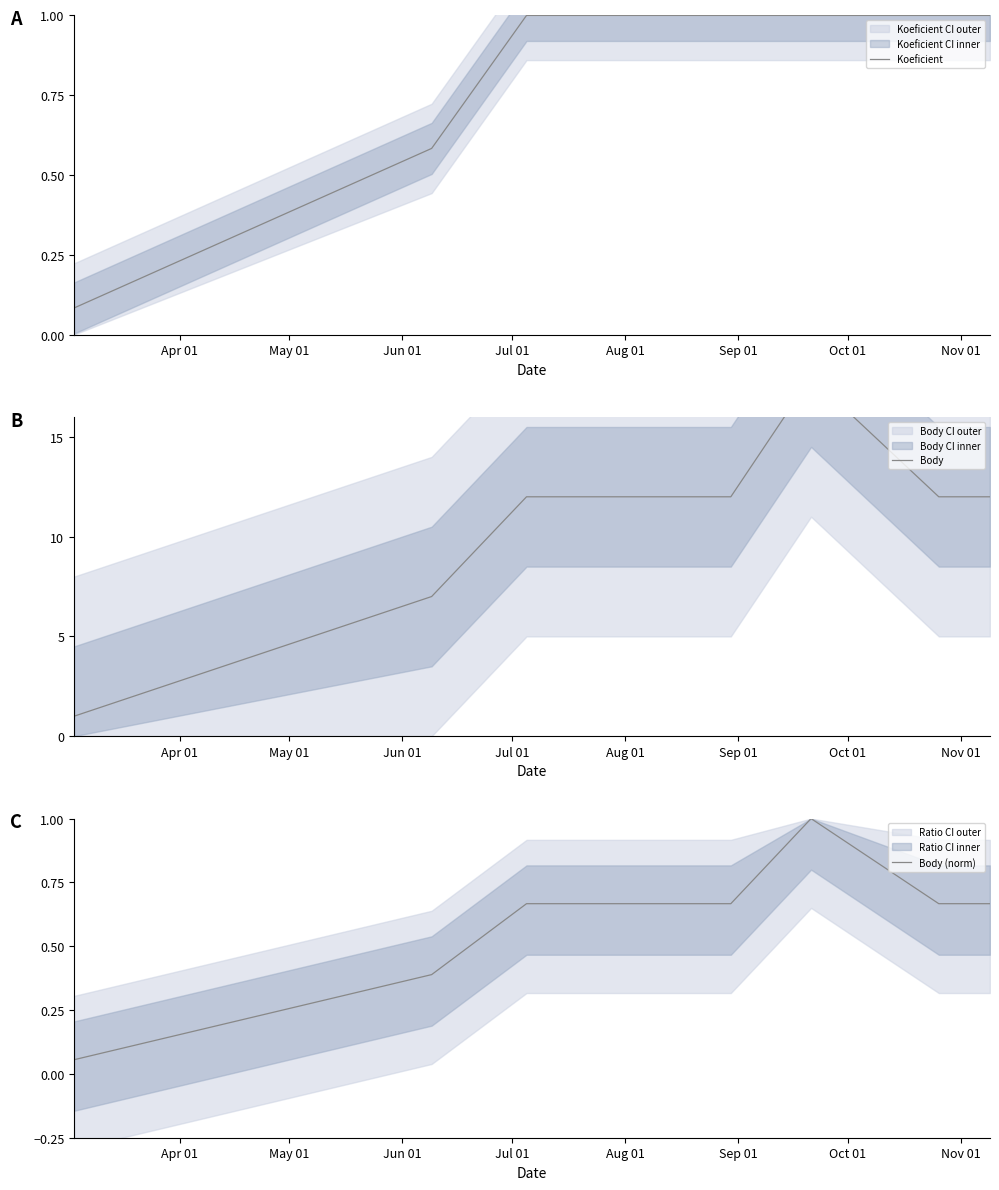

Reading right to left, list all the values displayed in this chart.

Koeficient: 1.0	1.0	1.0	1.0	1.0	1.0	1.0	0.6	0.1
Body: 12.0	12.0	18.0	12.0	12.0	12.0	12.0	7.0	1.0
Body (norm): 0.7	0.7	1.0	0.7	0.7	0.7	0.7	0.4	0.1